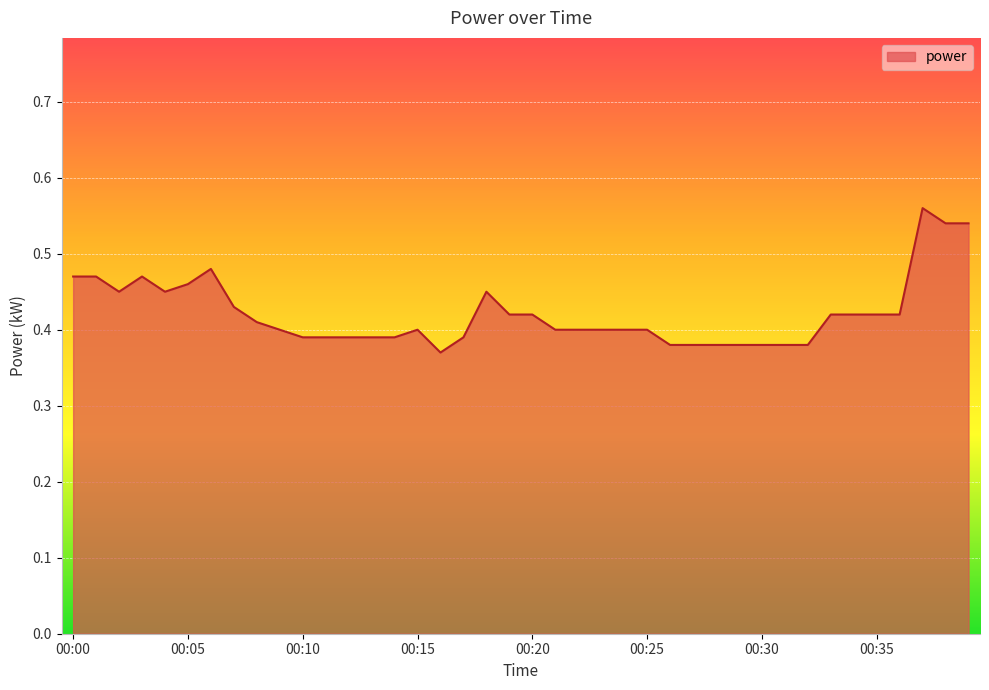

What is the greatest value displayed?

0.6